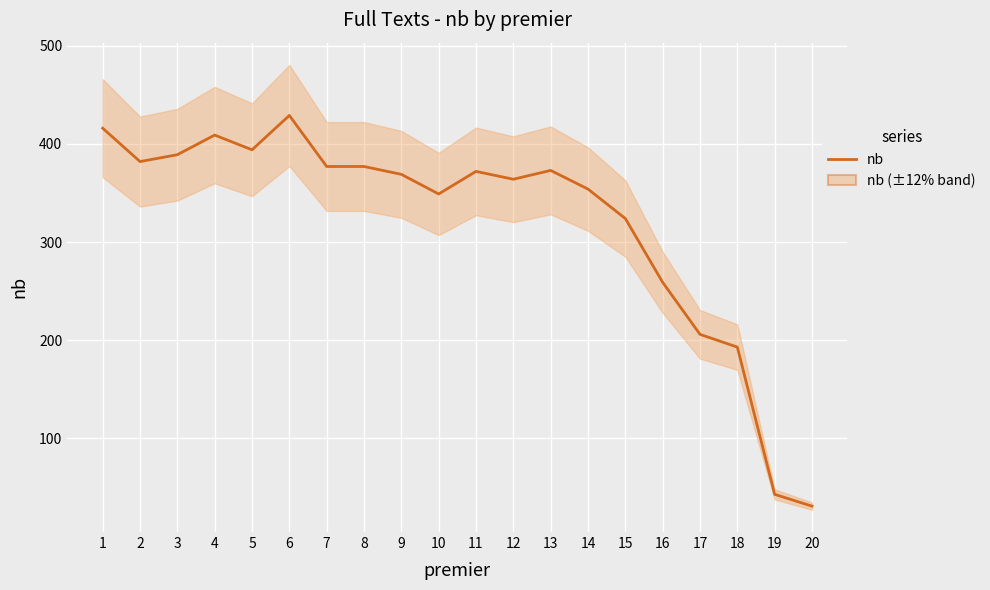

How many lines are shown in the chart?

1